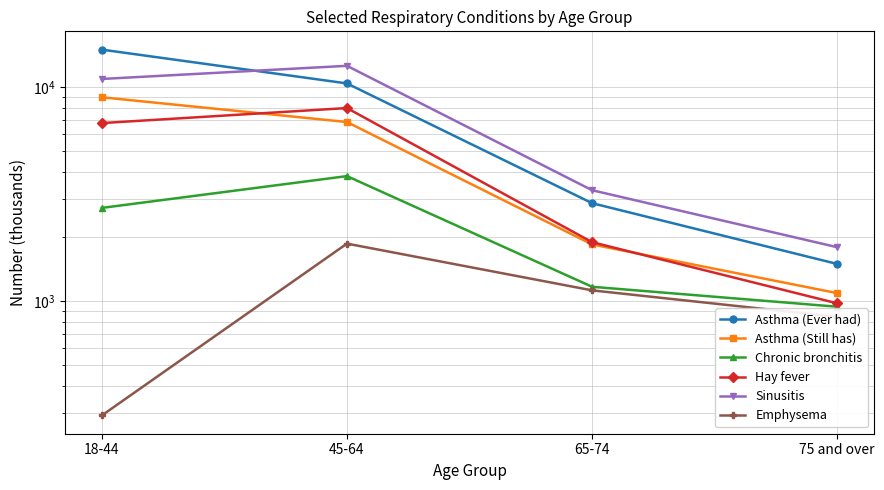

What is the value of the Asthma (Still has) point at the 2nd from the left?

6852